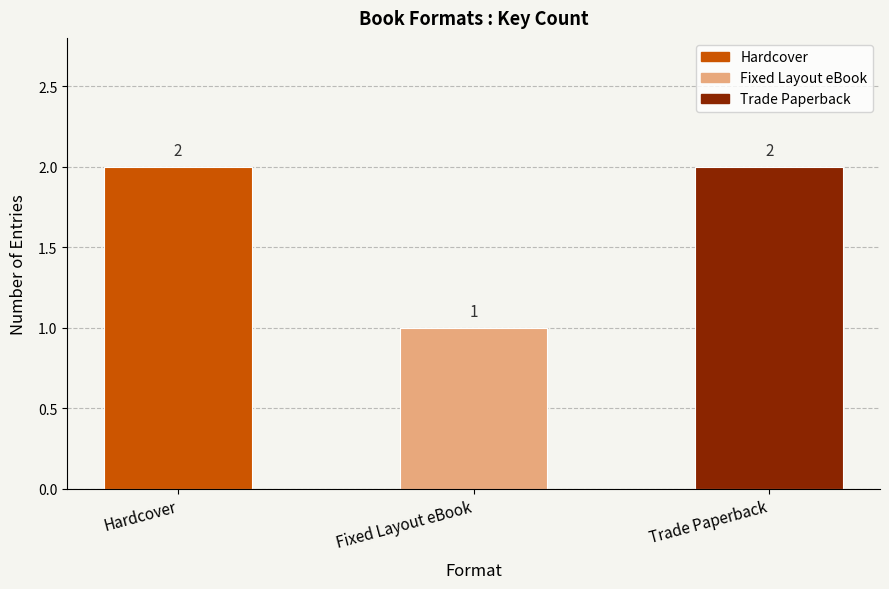

List the labels in order of value, smallest first.

Fixed Layout eBook, Hardcover, Trade Paperback